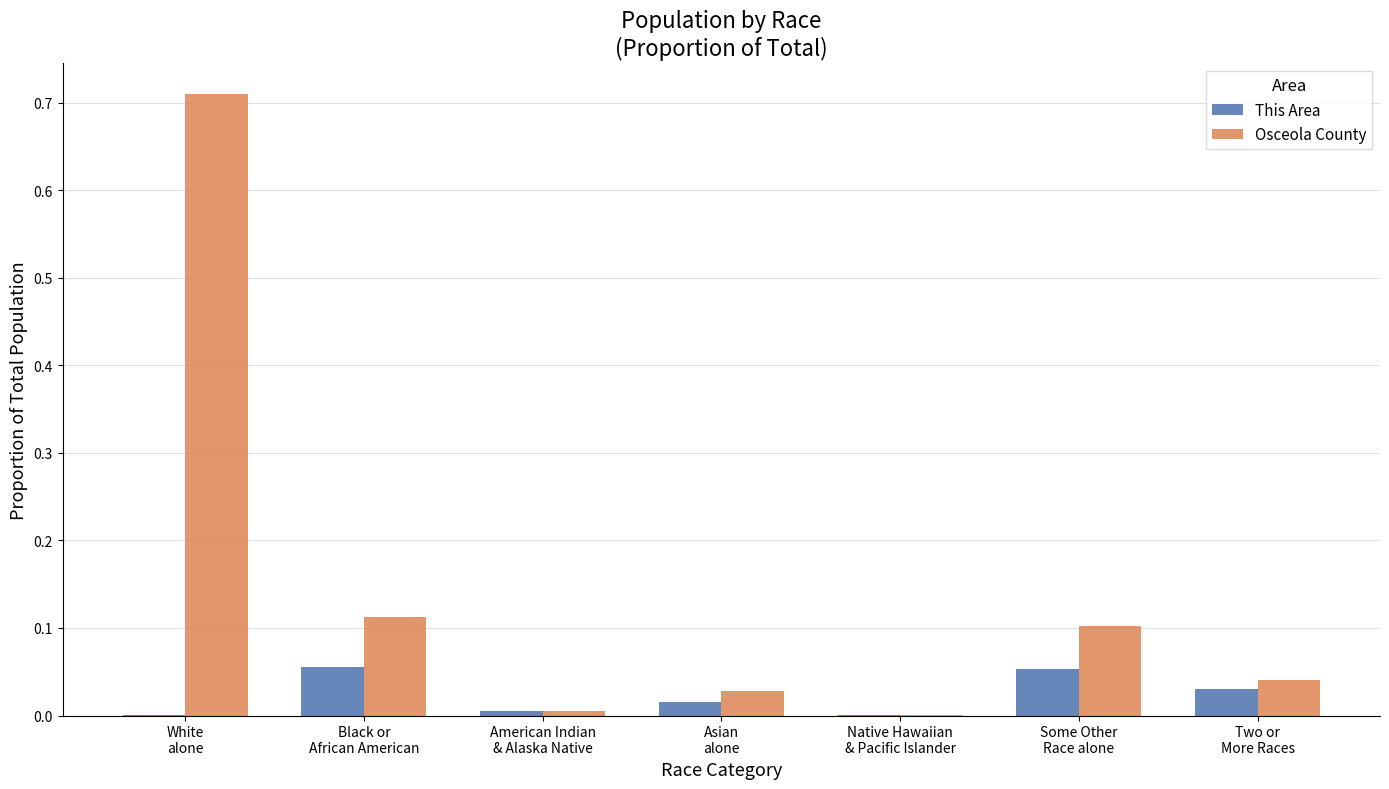

What are all the series names shown in the legend?

This Area, Osceola County